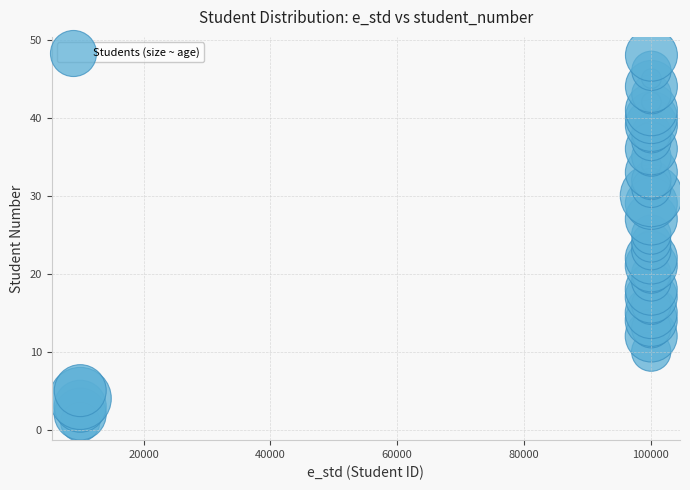

What is the range of Y values (max minus min)?

47